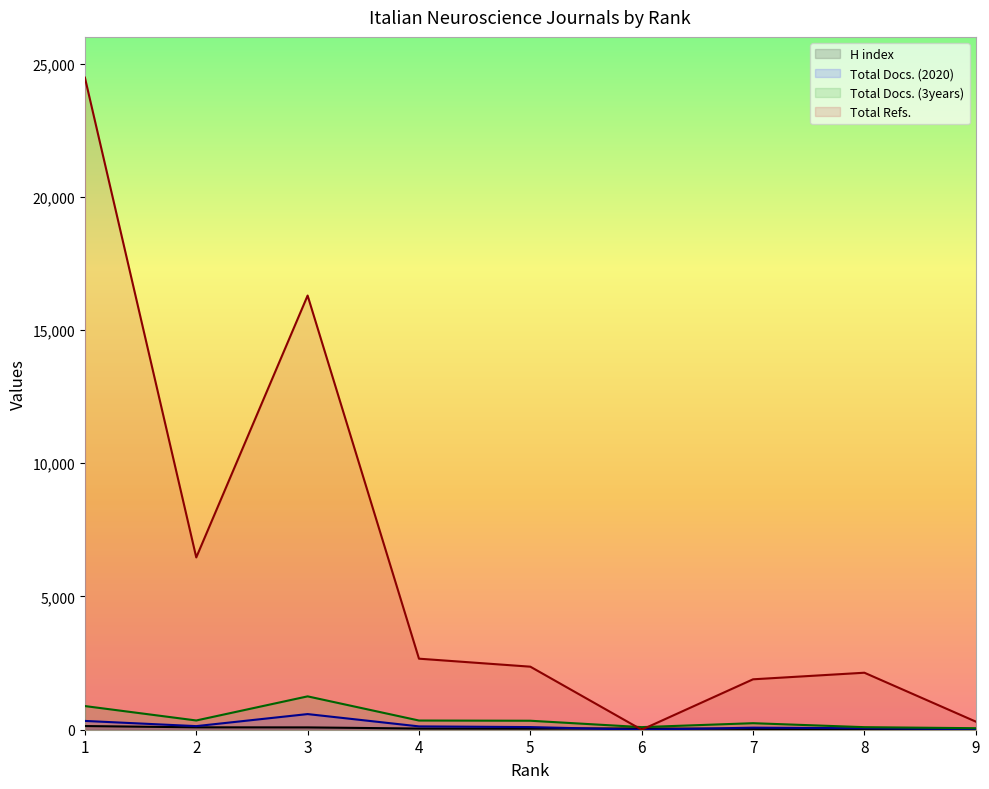

True or false: Total Refs. has more than 1 points higher than both neighbors.

True